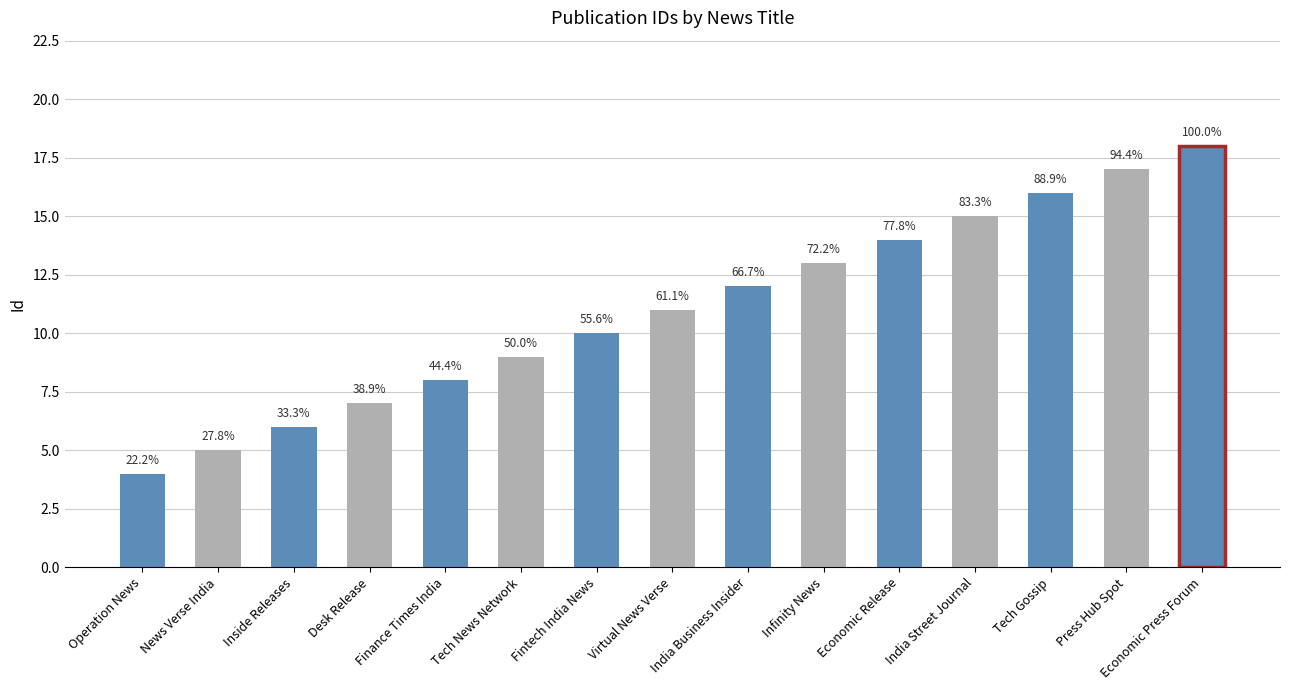

What is the sum of all values?

165